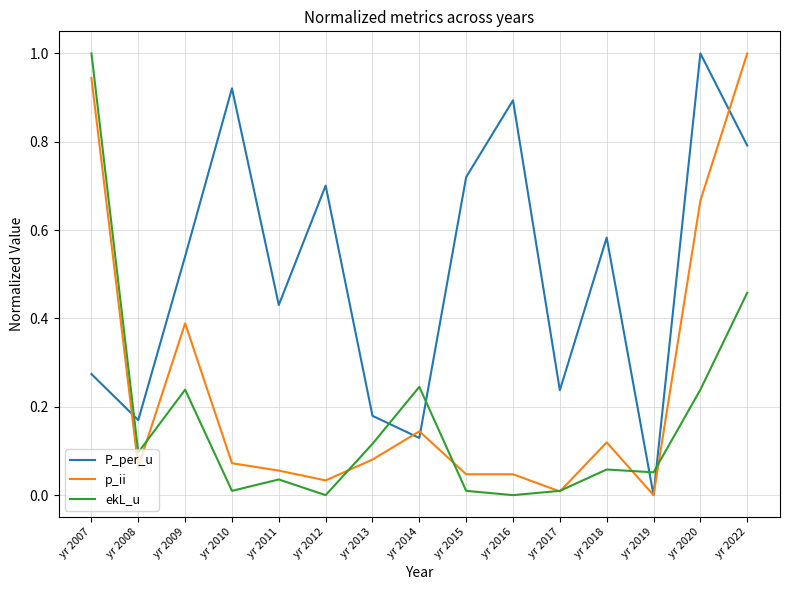

At yr 2009, list the series in order from largest to smallest.

P_per_u, p_ii, ekL_u